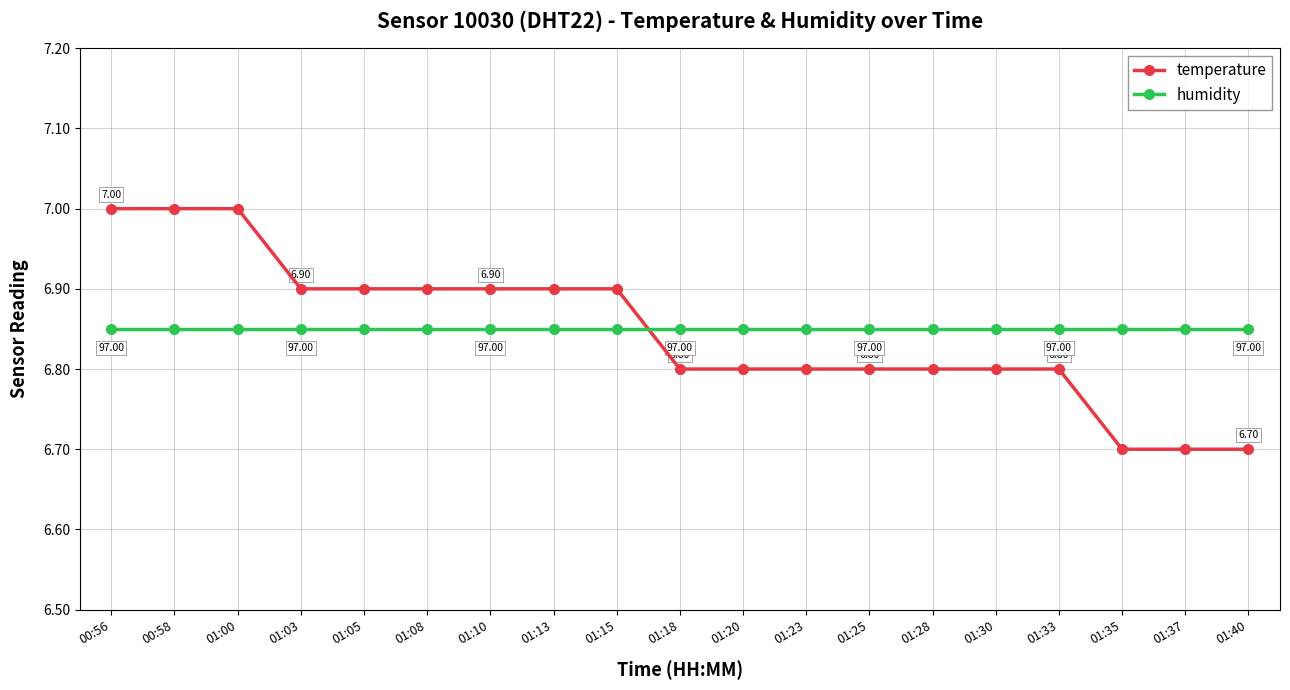

Which series changed the most between 00:56 and 01:13?

temperature